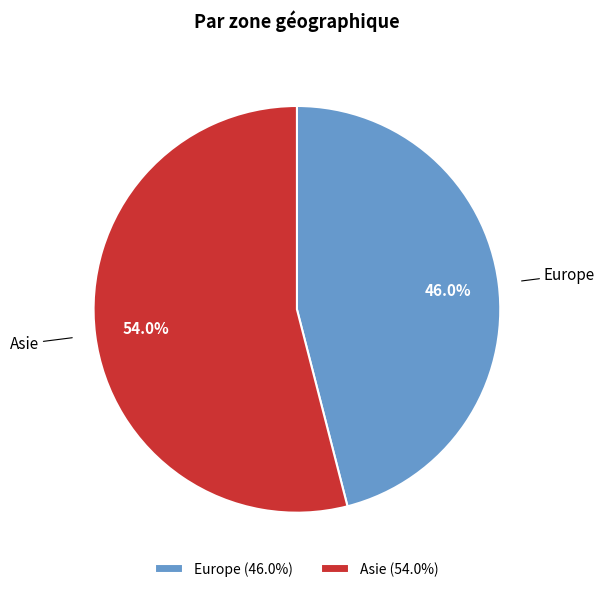

The Europe slice represents 46% of the pie. True or false?

True